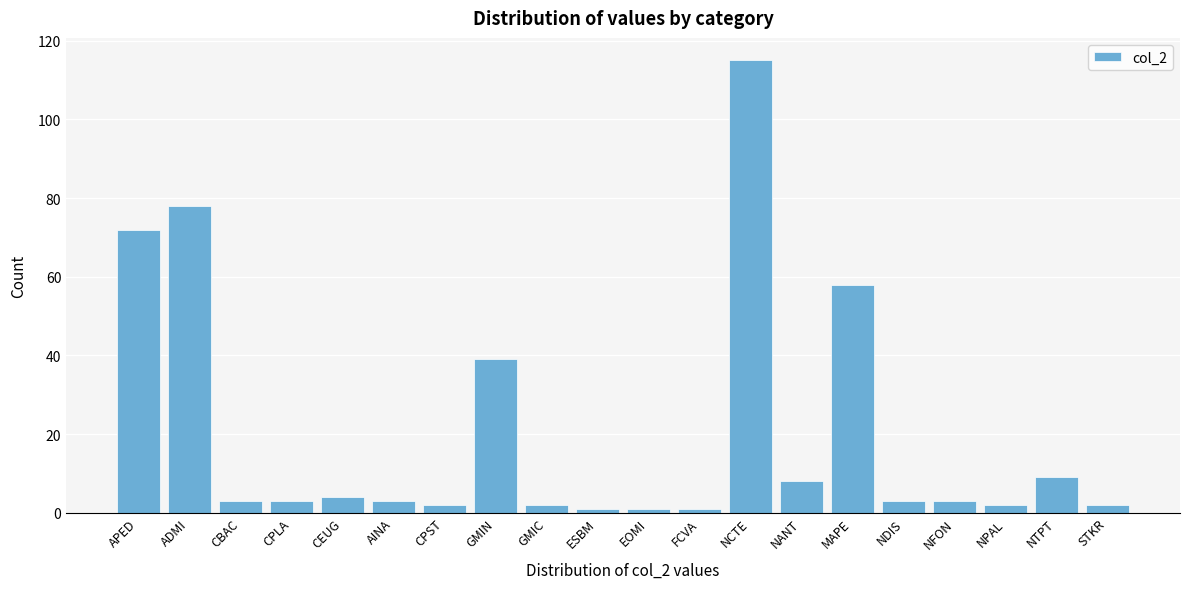

Reading right to left, list all the values displayed in this chart.

STKR=2	NTPT=9	NPAL=2	NFON=3	NDIS=3	MAPE=58	NANT=8	NCTE=115	FCVA=1	EOMI=1	ESBM=1	GMIC=2	GMIN=39	CPST=2	AINA=3	CEUG=4	CPLA=3	CBAC=3	ADMI=78	APED=72